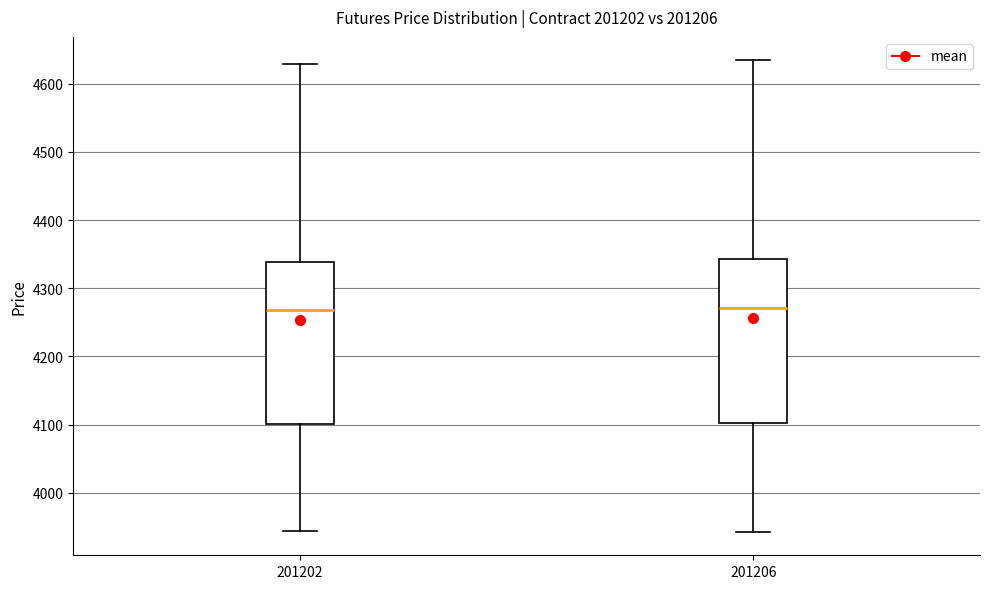

Reading left to right, read every box against the y-axis: the position of its median line, the range the box covers, and the ends of its whiskers. The values are not printed on the chart, so give them approximately, as read against the axis.

201202: median 4270, box 4100 to 4340, whiskers 3940 to 4630
201206: median 4270, box 4100 to 4340, whiskers 3940 to 4630